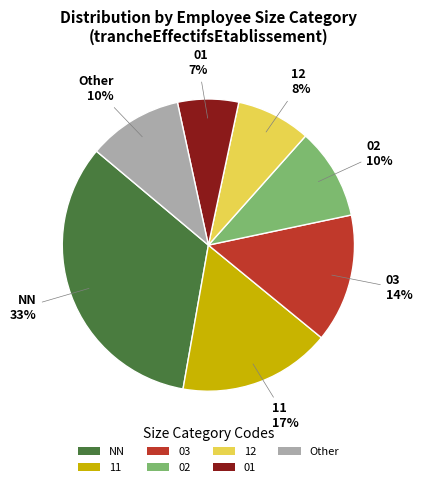

Approximately how many times larger is the value at 12 compared to 02?

0.8